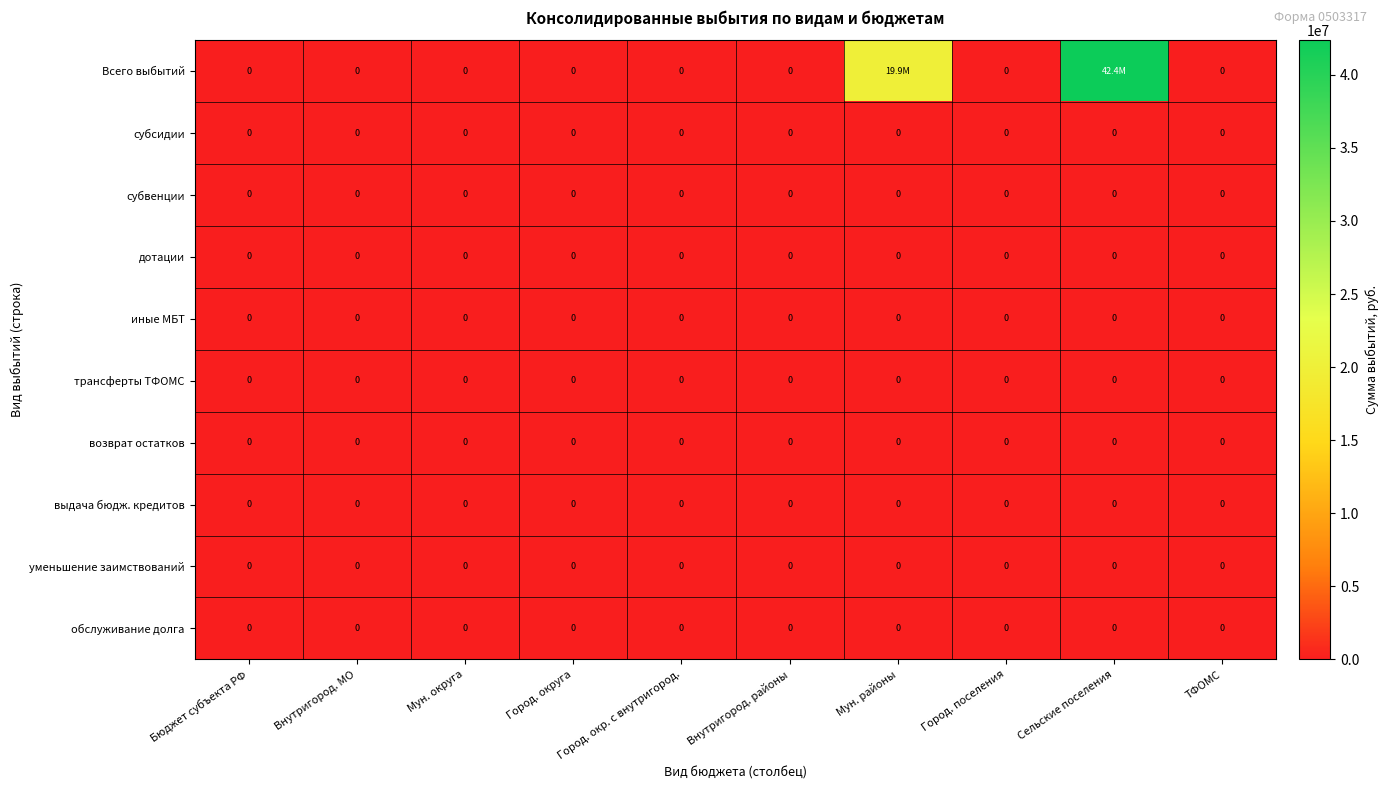

Is it true that возврат остатков equals 0 at ТФОМС?

True